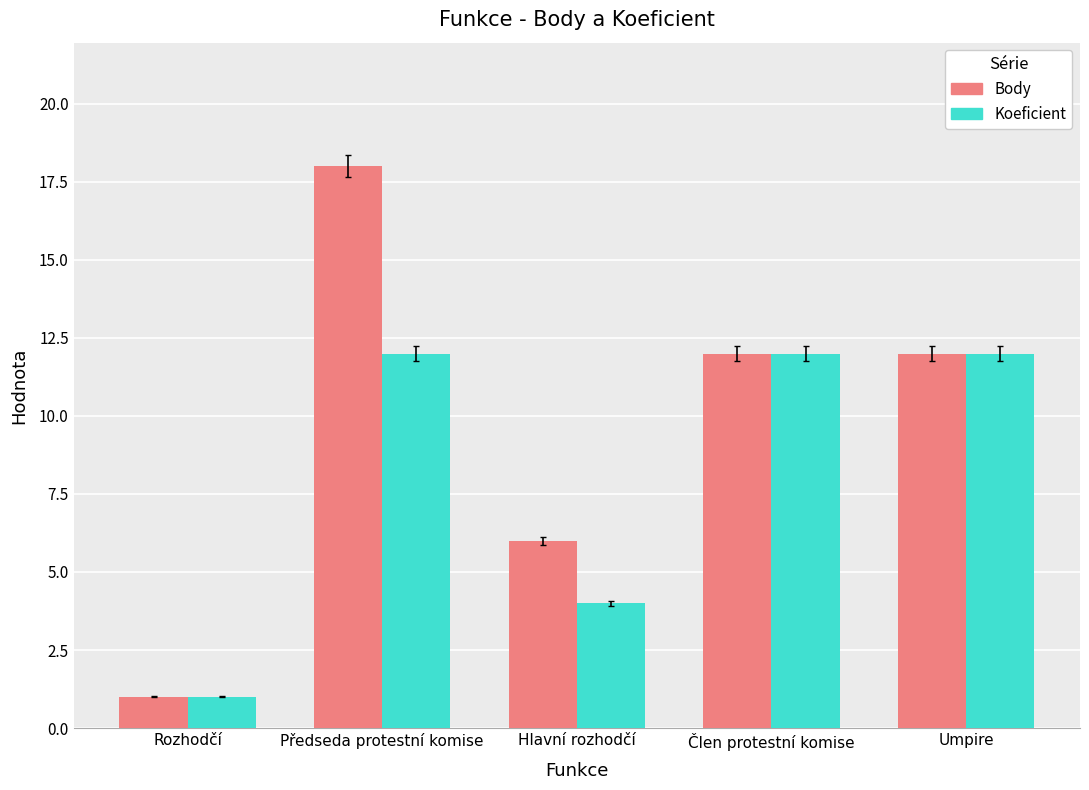

Reading left to right, extract all data points from this chart.

Body: Rozhodčí=1	Předseda protestní komise=18	Hlavní rozhodčí=6	Člen protestní komise=12	Umpire=12
Koeficient: Rozhodčí=1	Předseda protestní komise=12	Hlavní rozhodčí=4	Člen protestní komise=12	Umpire=12